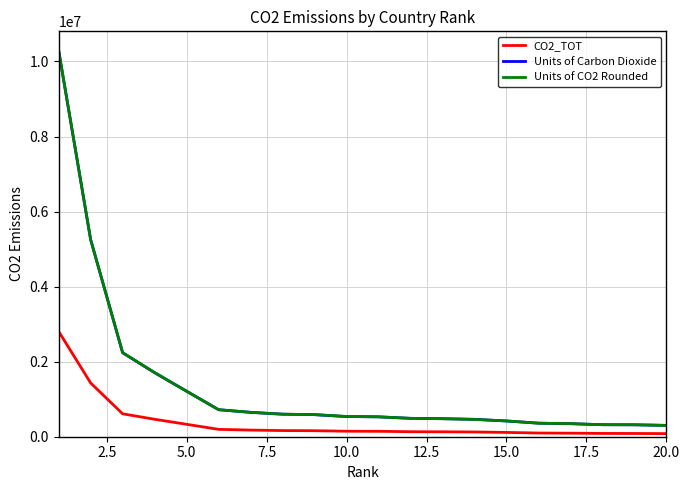

What is the average value of the Units of Carbon Dioxide series?

1391486.4